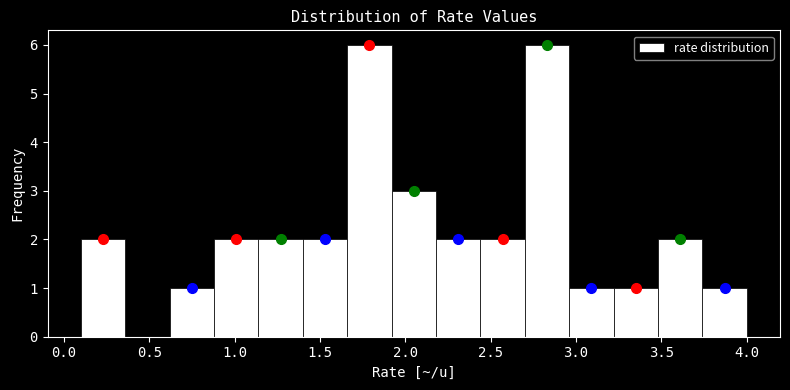

What is the height of the bar covering 2.18 to 2.44 on the x-axis? Neither the bar edges nor the heights are printed on the chart, so give them approximately, as read against the axes.

2